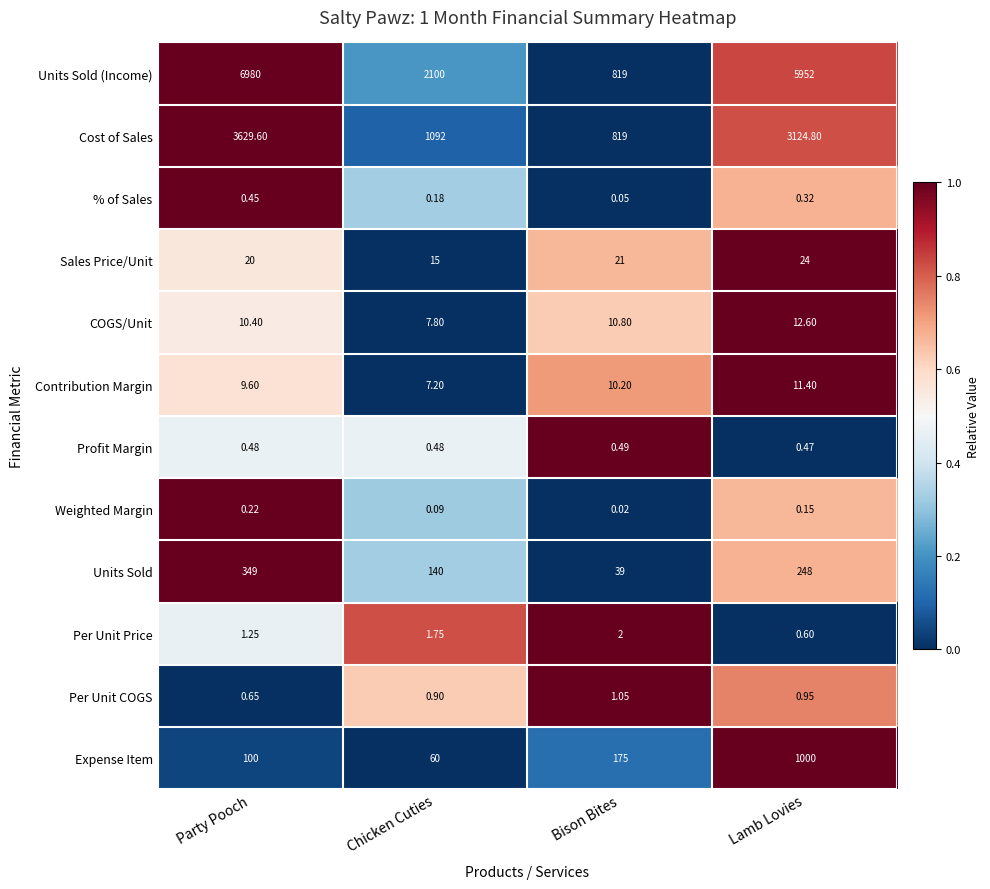

Which series has the largest range (max minus min)?

Units Sold (Income)